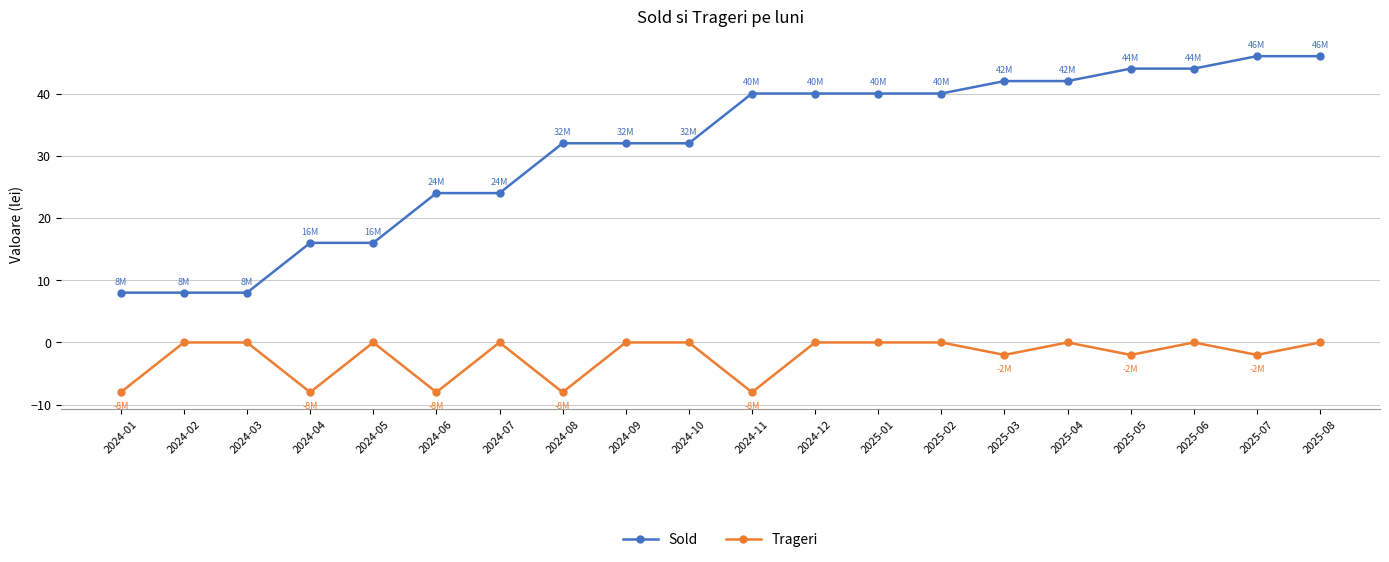

Reading right to left, what are all the values shown in this chart?

Sold: 46	46	44	44	42	42	40	40	40	40	32	32	32	24	24	16	16	8	8	8
Trageri: 0	-2	0	-2	0	-2	0	0	0	-8	0	0	-8	0	-8	0	-8	0	0	-8